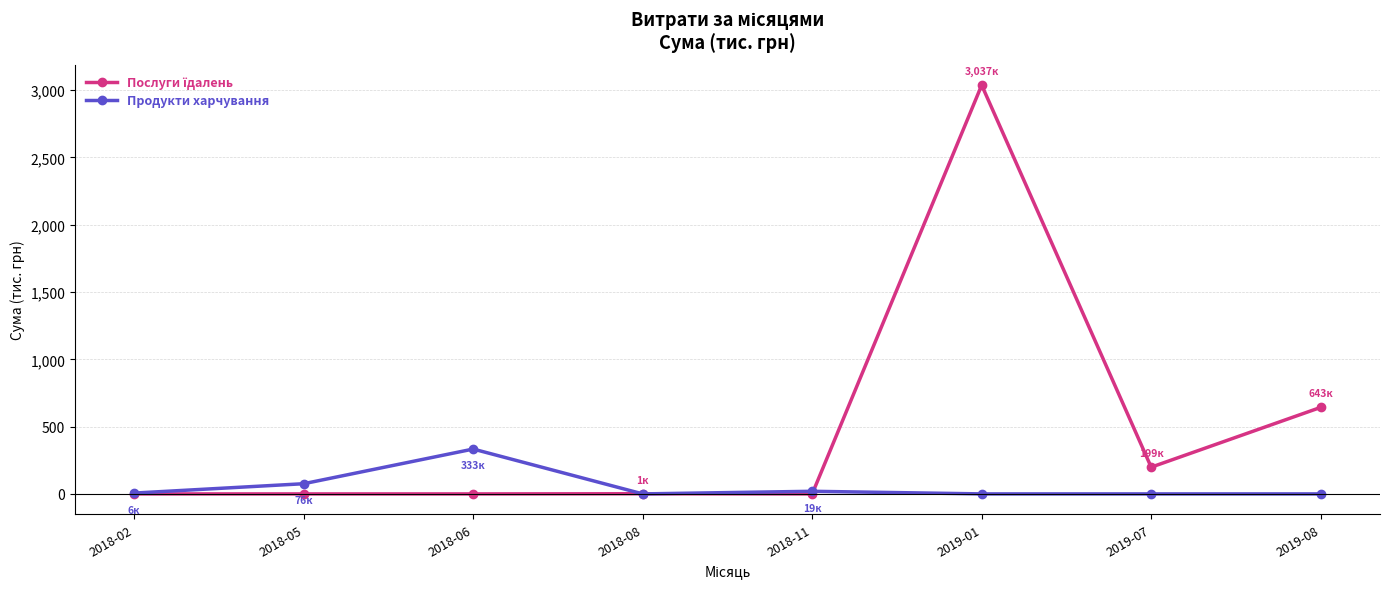

What is the difference between the highest and lowest values at 2018-06?

333.2